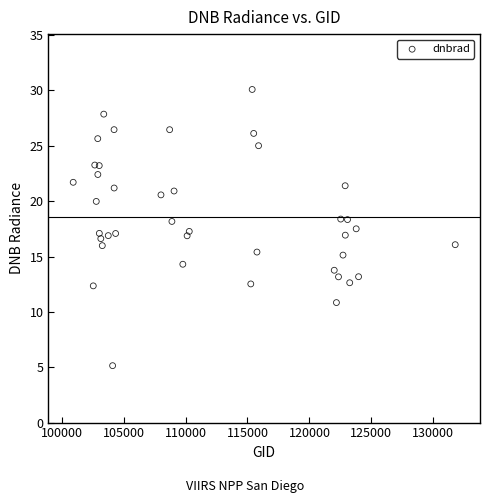

What is the range of X values (max minus min)?

30838.0